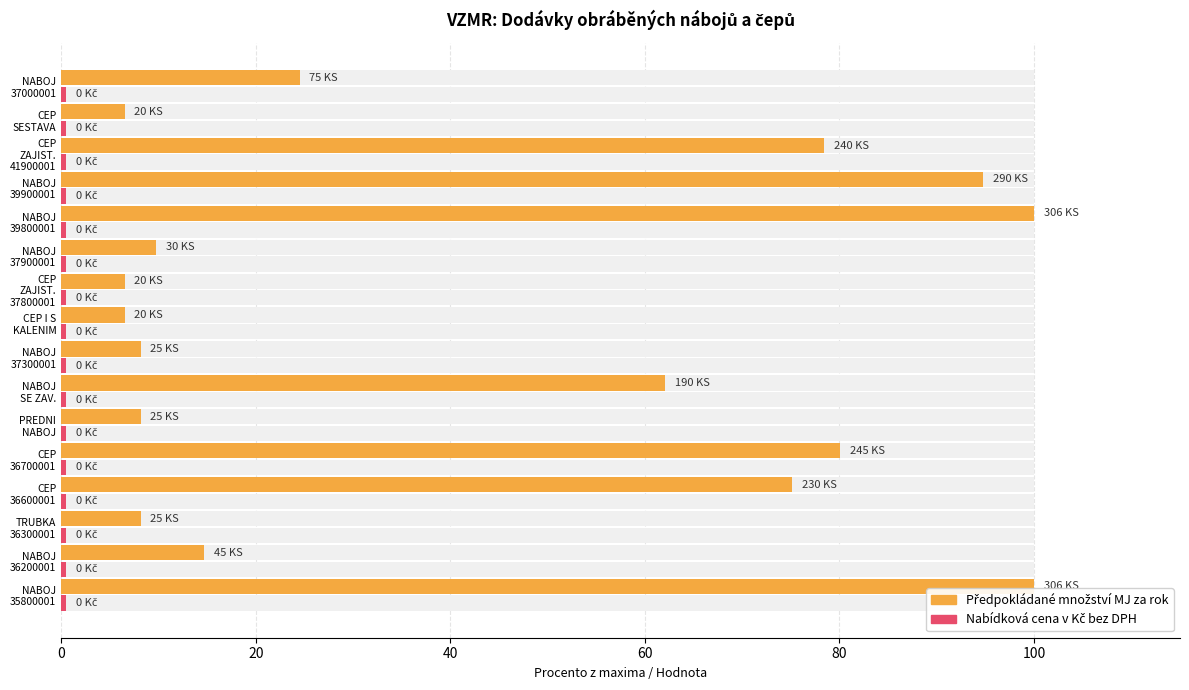

Reading left to right, what are all the values shown in this chart?

Předpokládané množství MJ za rok: 100.0	14.7	8.2	75.2	80.1	8.2	62.1	8.2	6.5	6.5	9.8	100.0	94.8	78.4	6.5	24.5
Nabídková cena v Kč bez DPH: 0.5	0.5	0.5	0.5	0.5	0.5	0.5	0.5	0.5	0.5	0.5	0.5	0.5	0.5	0.5	0.5